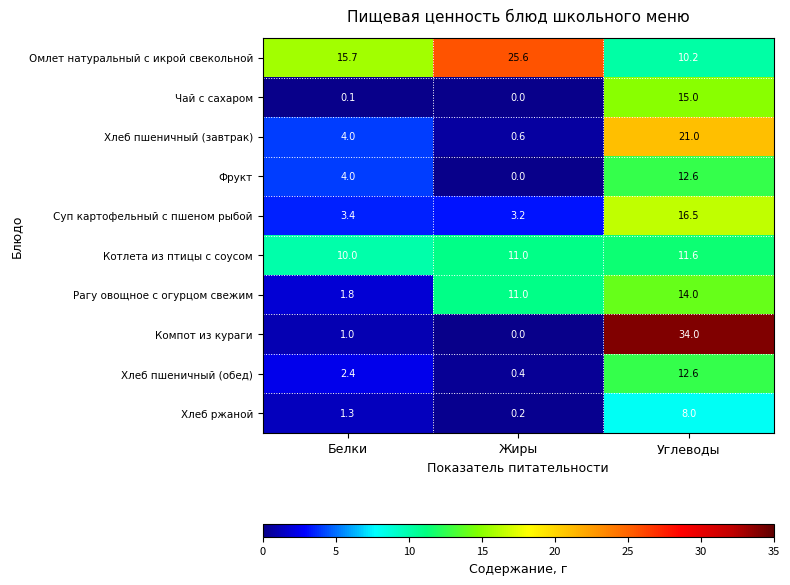

Reading left to right, transcribe all the data shown in this chart.

Омлет натуральный с икрой свекольной: Белки=15.7	Жиры=25.6	Углеводы=10.2
Чай с сахаром: Белки=0.1	Жиры=0.0	Углеводы=15.0
Хлеб пшеничный (завтрак): Белки=4.0	Жиры=0.6	Углеводы=21.0
Фрукт: Белки=4.0	Жиры=0.0	Углеводы=12.6
Суп картофельный с пшеном рыбой: Белки=3.4	Жиры=3.2	Углеводы=16.5
Котлета из птицы с соусом: Белки=10.0	Жиры=11.0	Углеводы=11.6
Рагу овощное с огурцом свежим: Белки=1.8	Жиры=11.0	Углеводы=14.0
Компот из кураги: Белки=1.0	Жиры=0.0	Углеводы=34.0
Хлеб пшеничный (обед): Белки=2.4	Жиры=0.4	Углеводы=12.6
Хлеб ржаной: Белки=1.3	Жиры=0.2	Углеводы=8.0